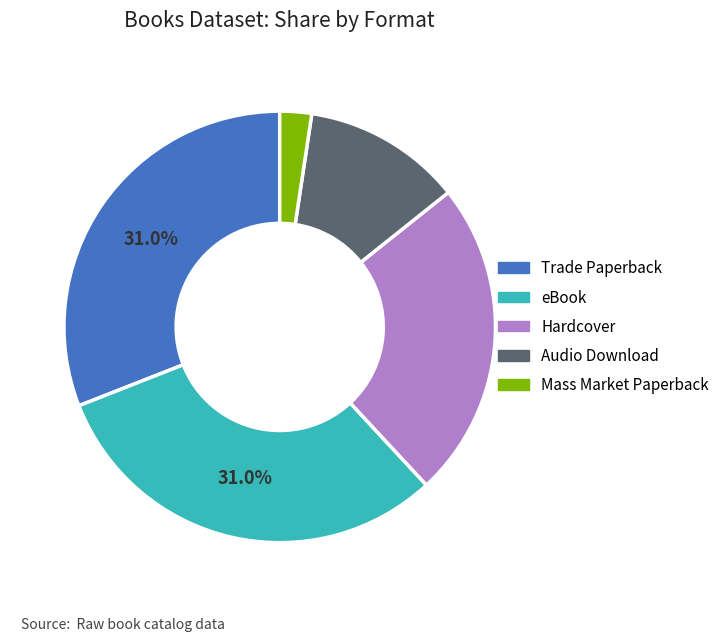

Does Audio Download account for over 50% of the chart?

No